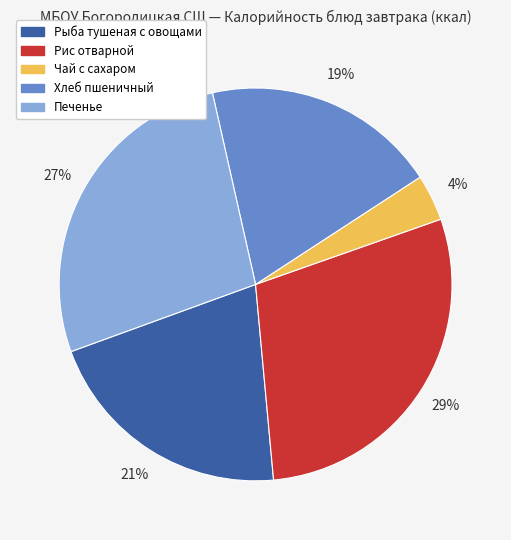

Count the number of slices in the pie.

5